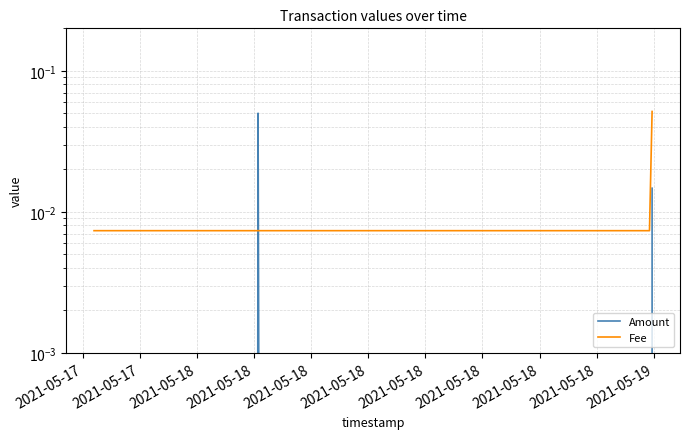

True or false: Fee has a value of 0.0 at 2021-05-18.

True